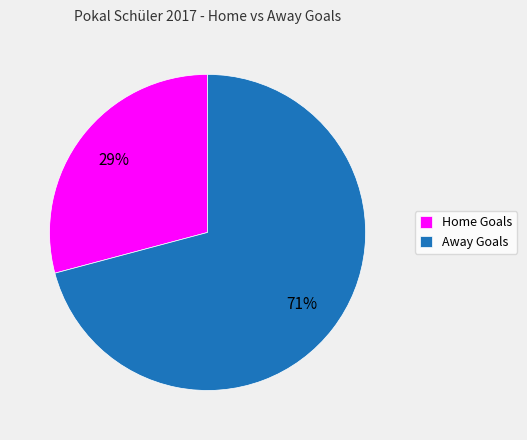

To the nearest percent, what portion does Home Goals represent?

29%